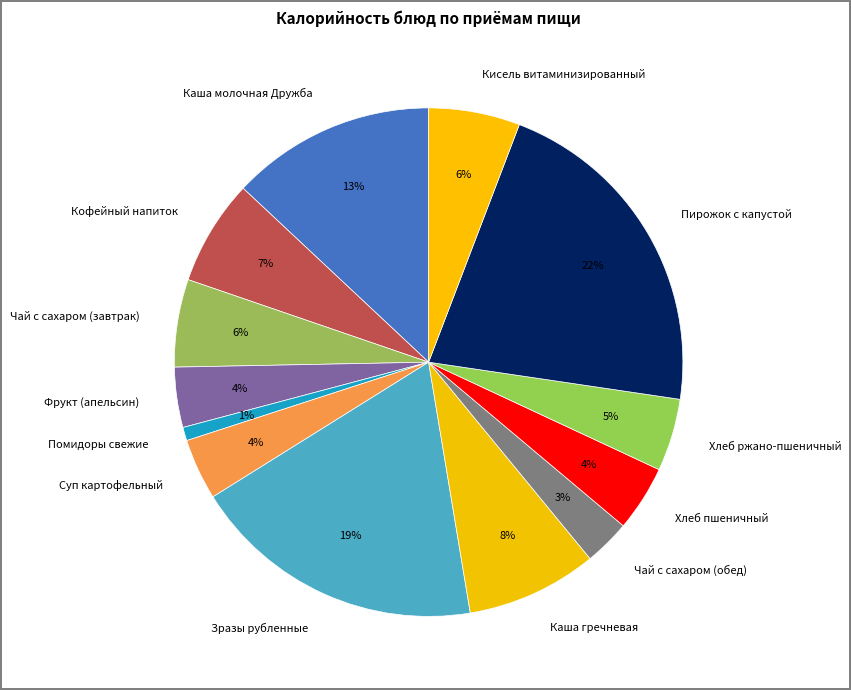

Which has a higher value, Помидоры свежие or Хлеб пшеничный?

Хлеб пшеничный